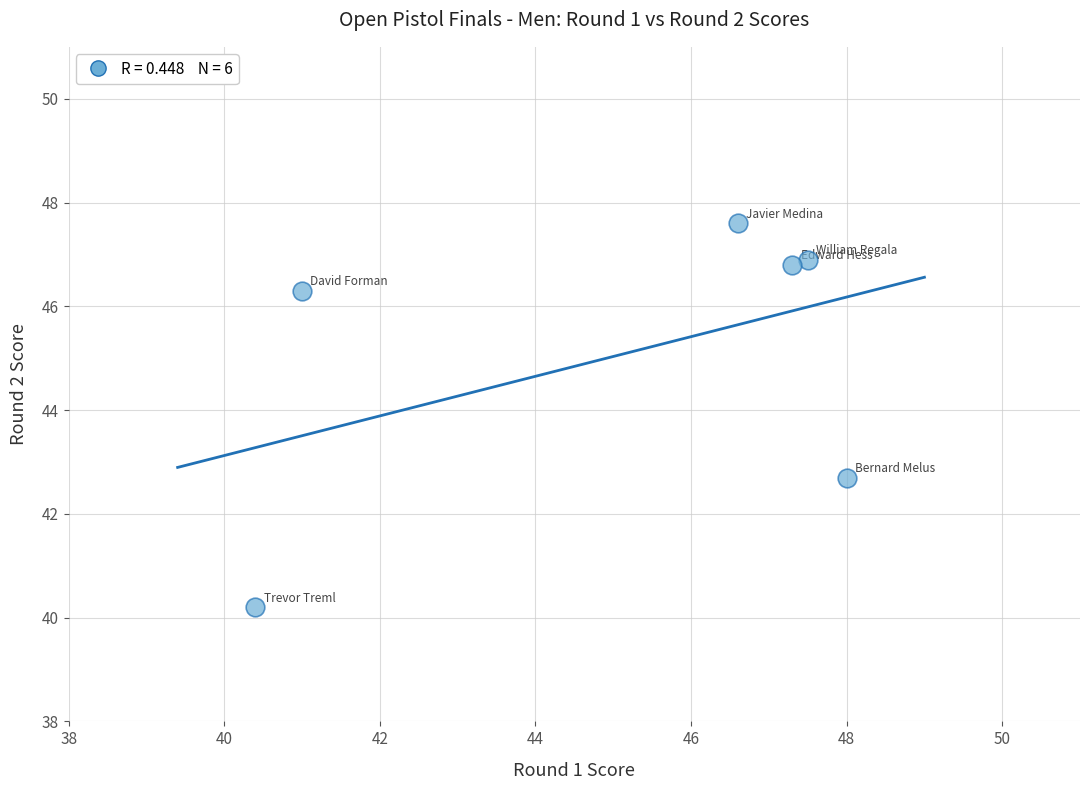

What Y value in the scatter plot is closest to 43?

42.7